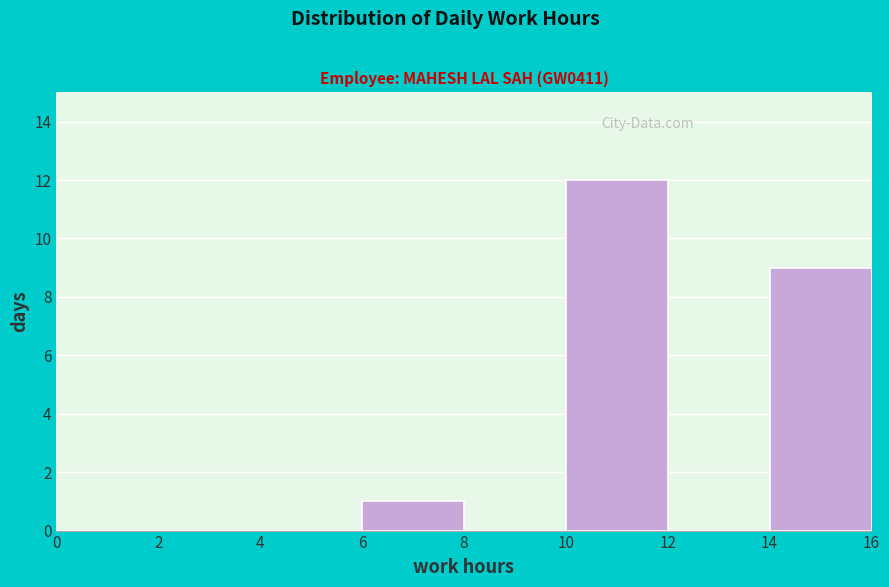

How tall is the bar that spans 10 to 12 on the x-axis? The values are not printed on the chart, so give them approximately, as read against the axis.

12